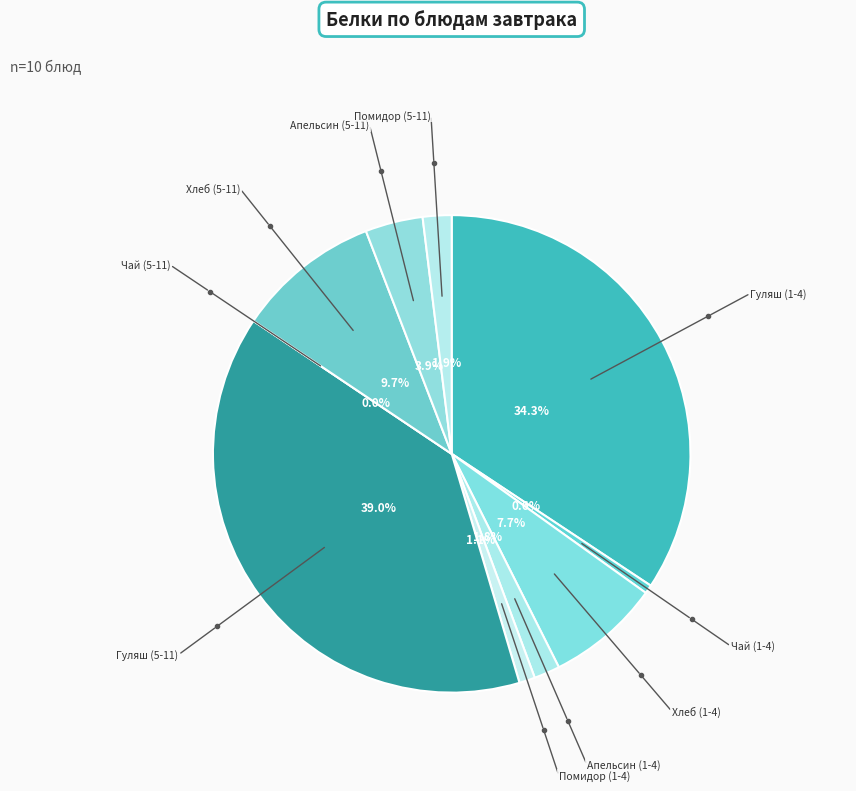

How many slices are in this pie chart?

10